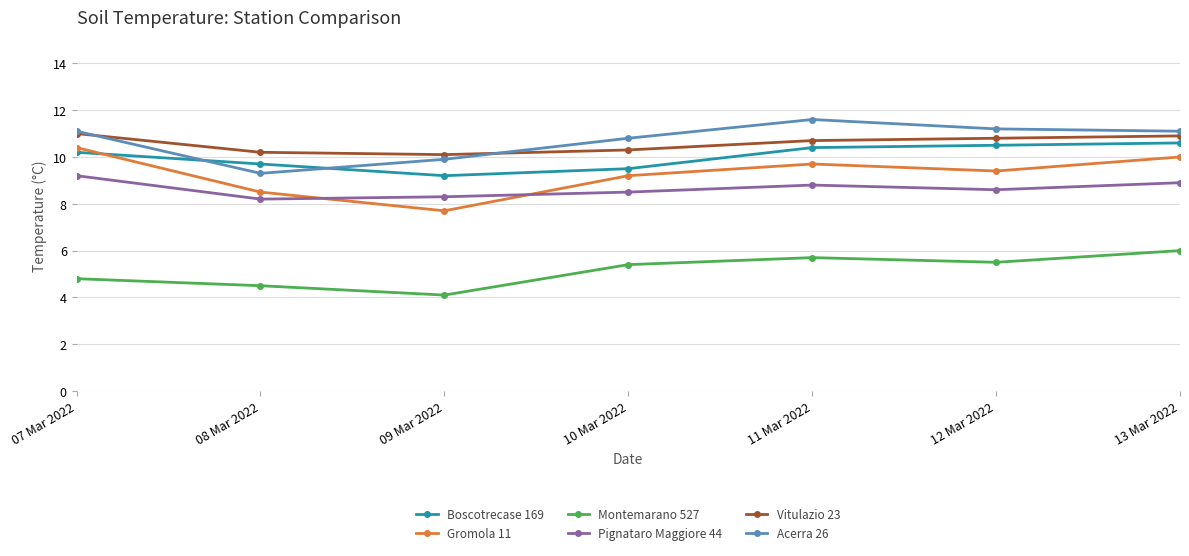

What are all the series names shown in the legend?

Boscotrecase 169, Gromola 11, Montemarano 527, Pignataro Maggiore 44, Vitulazio 23, Acerra 26